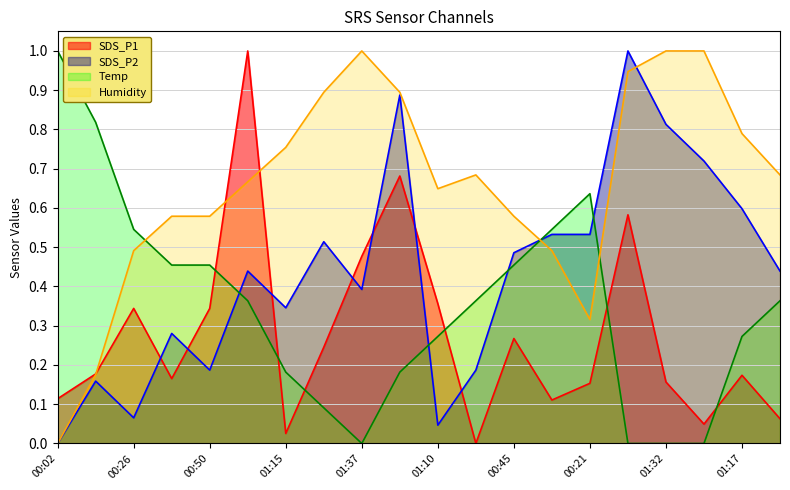

List the series in order of their peak value, highest first.

SDS_P1, SDS_P2, Temp, Humidity